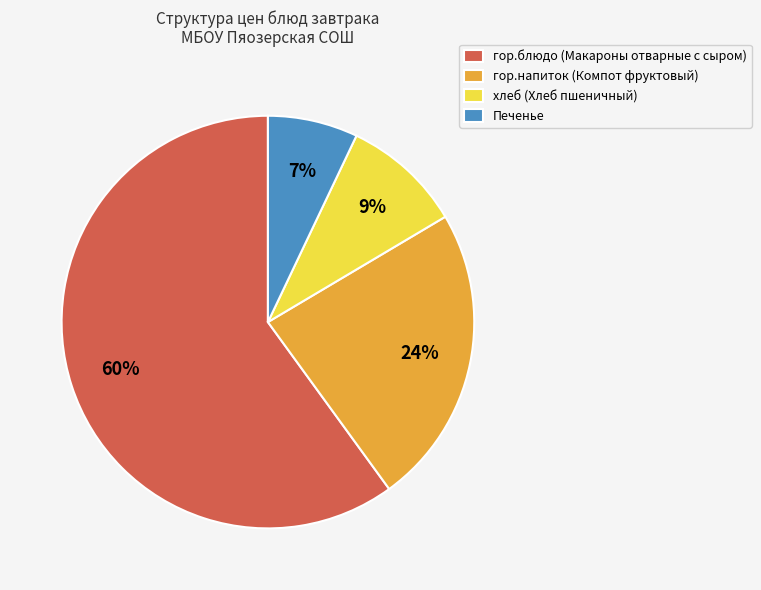

True or false: хлеб accounts for 9% of the total.

True